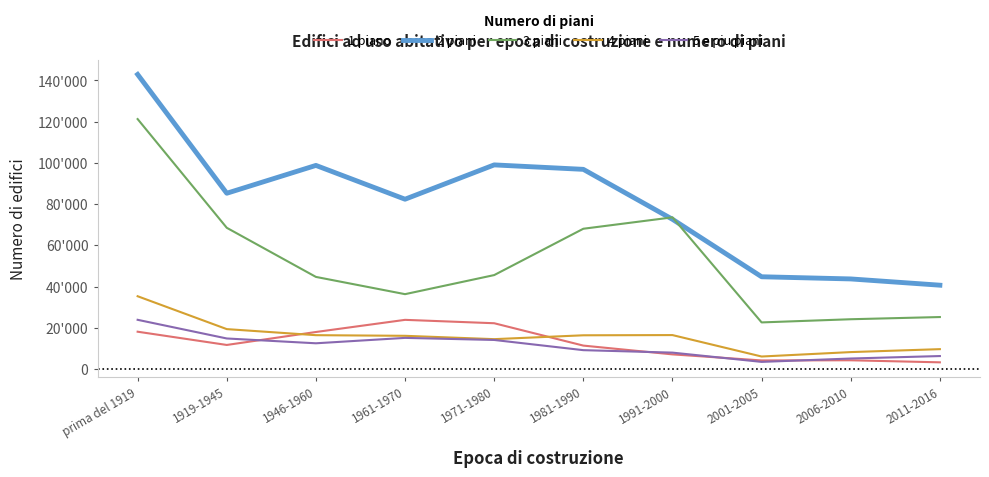

What is the approximate value of 1 piano at 1919-1945, to the nearest 50?

11650